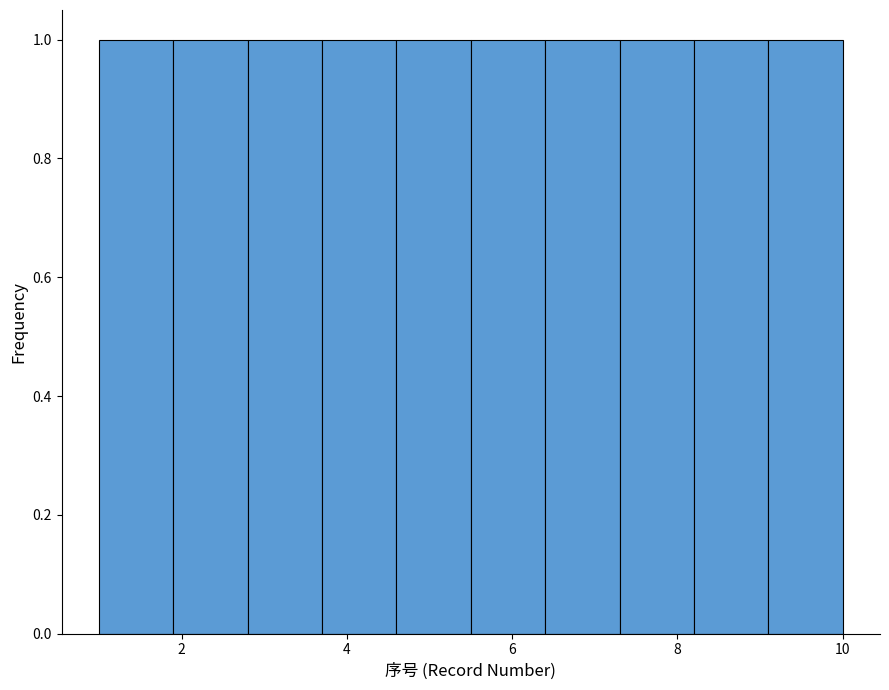

Reading left to right, list every bar in this chart as the range it spans on the x-axis followed by its height. Neither the bar edges nor the heights are printed on the chart, so give them approximately, as read against the axes.

1.0 to 1.9: 1
1.9 to 2.8: 1
2.8 to 3.7: 1
3.7 to 4.6: 1
4.6 to 5.5: 1
5.5 to 6.4: 1
6.4 to 7.3: 1
7.3 to 8.2: 1
8.2 to 9.1: 1
9.1 to 10.0: 1